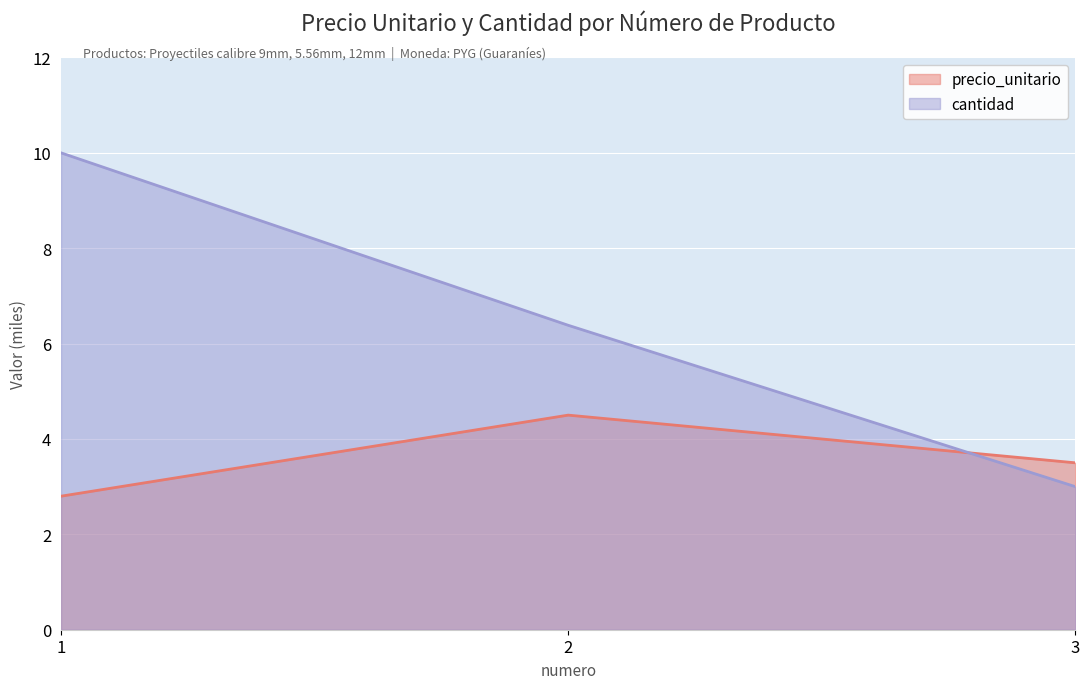

Reading left to right, what are all the values shown in this chart?

precio_unitario: 1=2.8	2=4.5	3=3.5
cantidad: 1=10.0	2=6.4	3=3.0